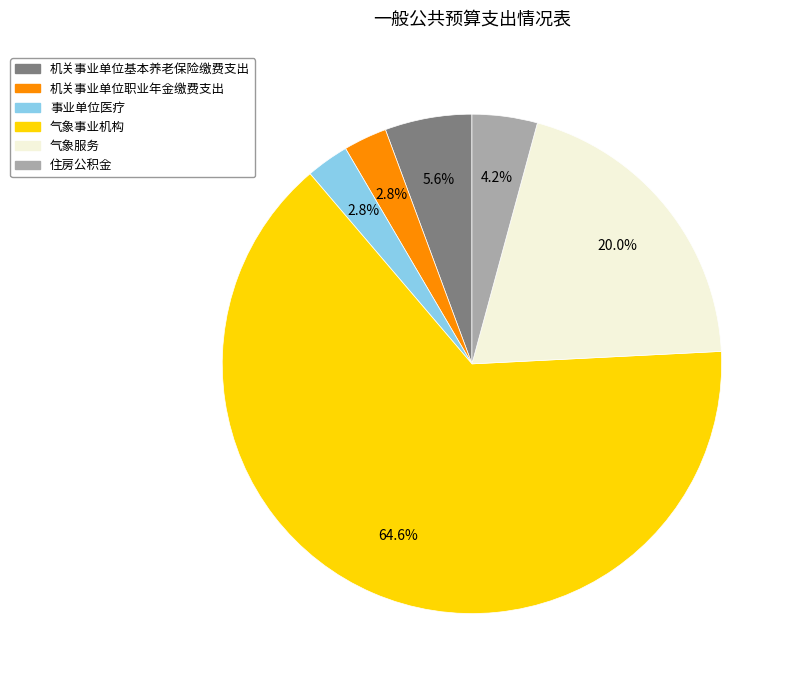

To the nearest percent, what is the difference between the largest and smallest slice percentages?

62%